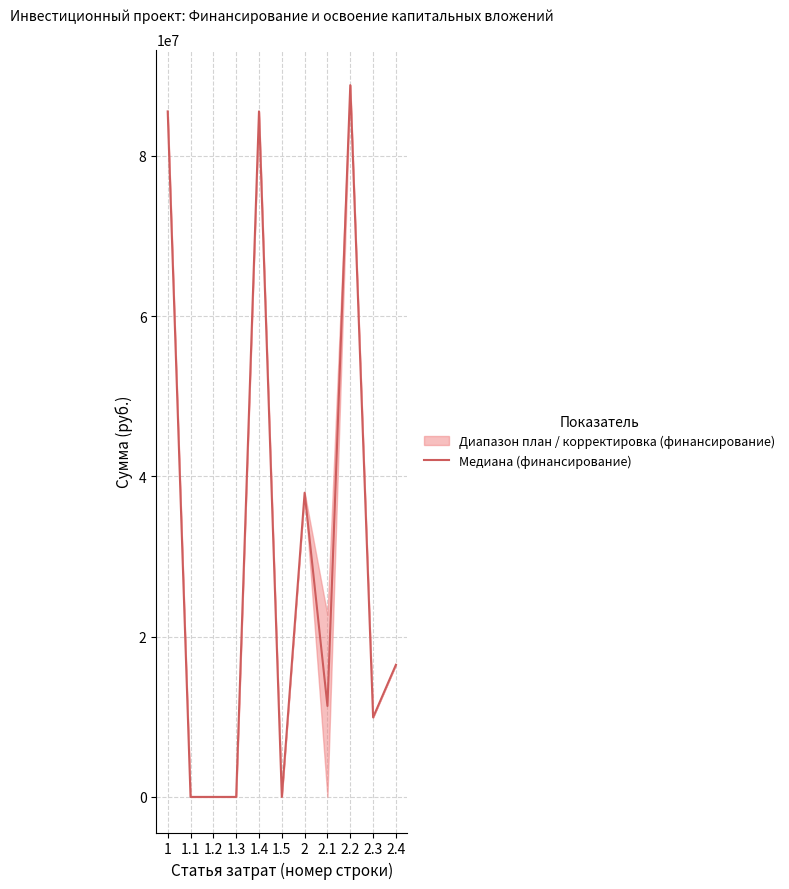

Rank the categories by value from lowest to highest.

1.1, 1.2, 1.3, 1.5, 2.3, 2.1, 2.4, 2, 1, 1.4, 2.2